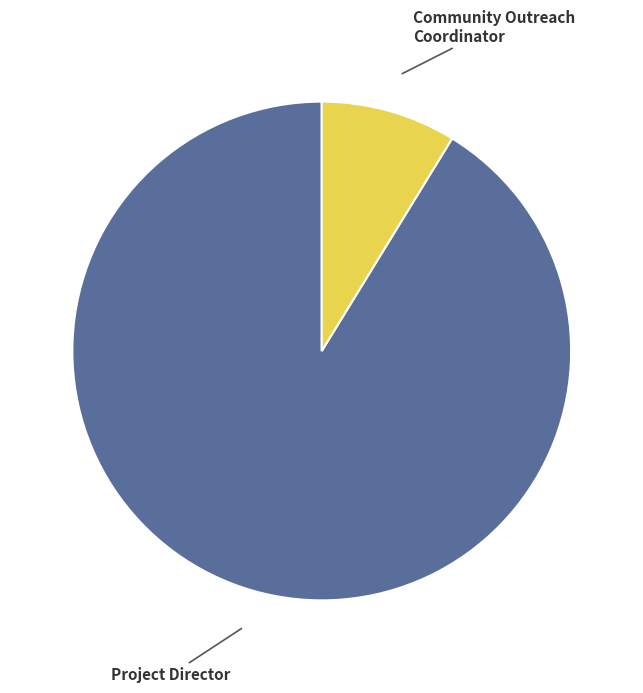

How many slices are in this pie chart?

2